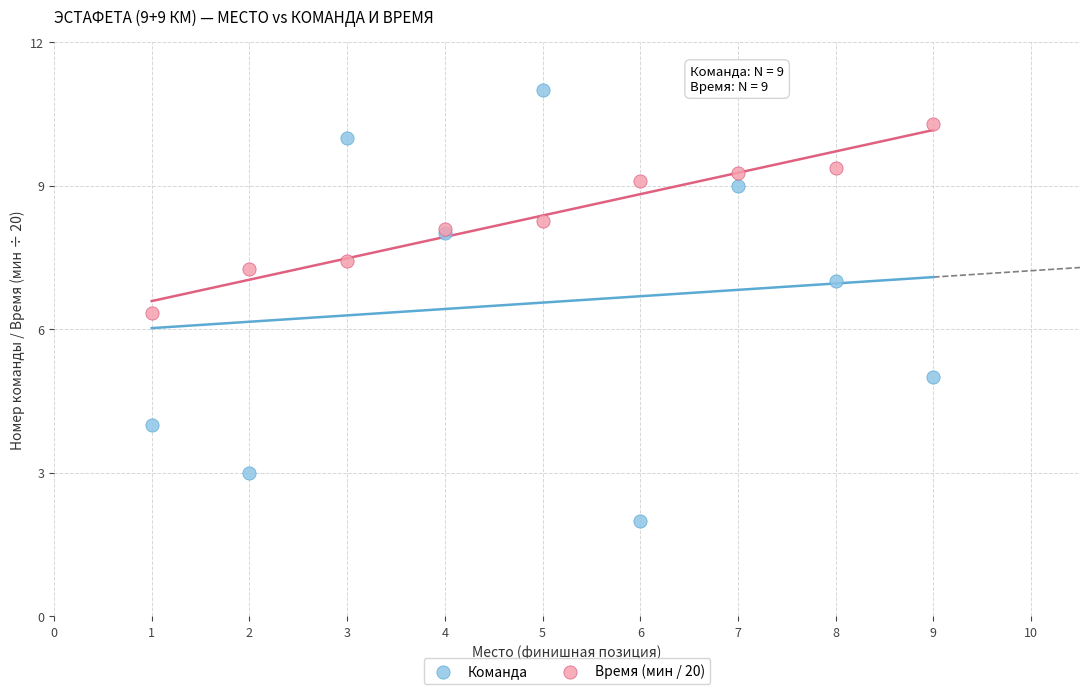

Which series has the widest spread of Y values?

Команда